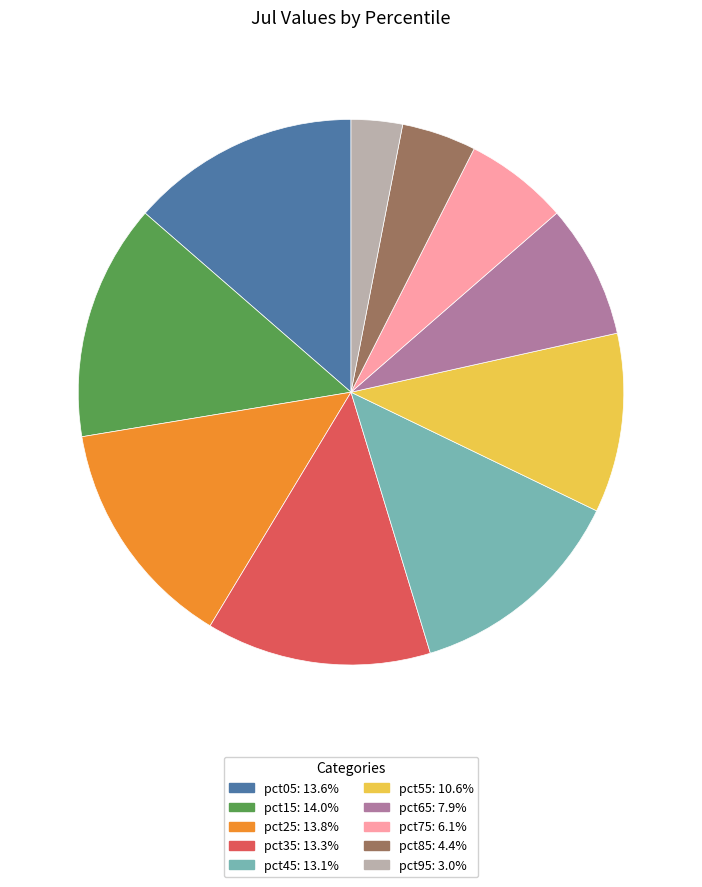

What is the smallest slice in the pie chart?

pct95